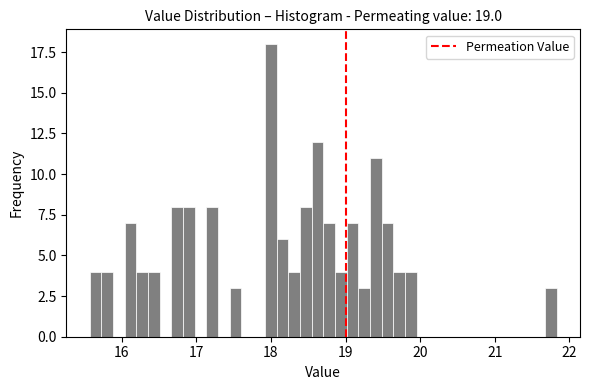

Around what value on the x-axis is the tallest bar? Give the approximate position of its centre, as read against the axis.

18.0